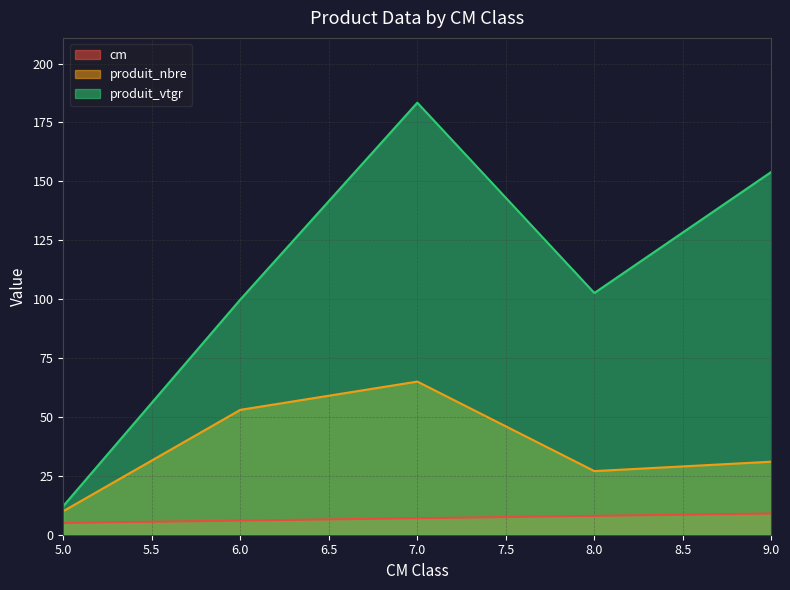

How many lines are shown in the chart?

3